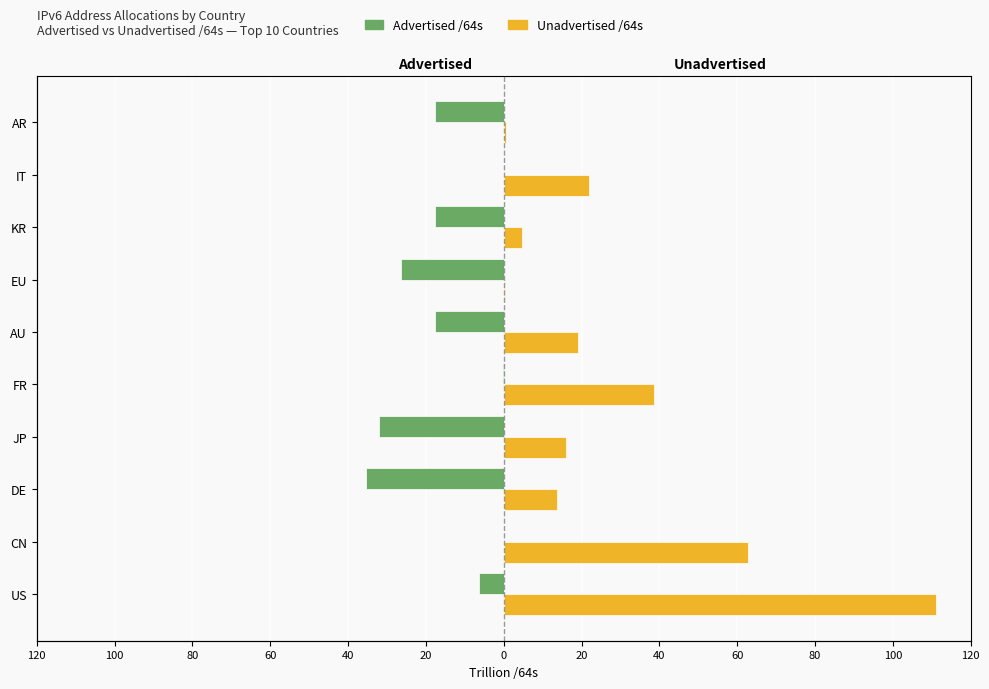

What is the difference between the highest and lowest values at 40?

38.8